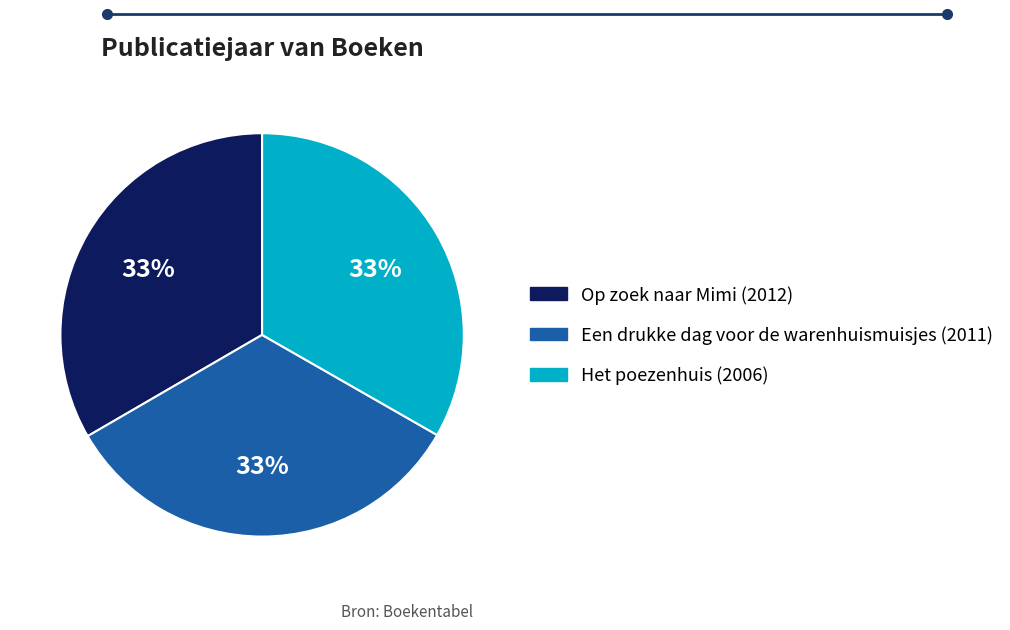

To the nearest percent, what is the average slice percentage?

33%